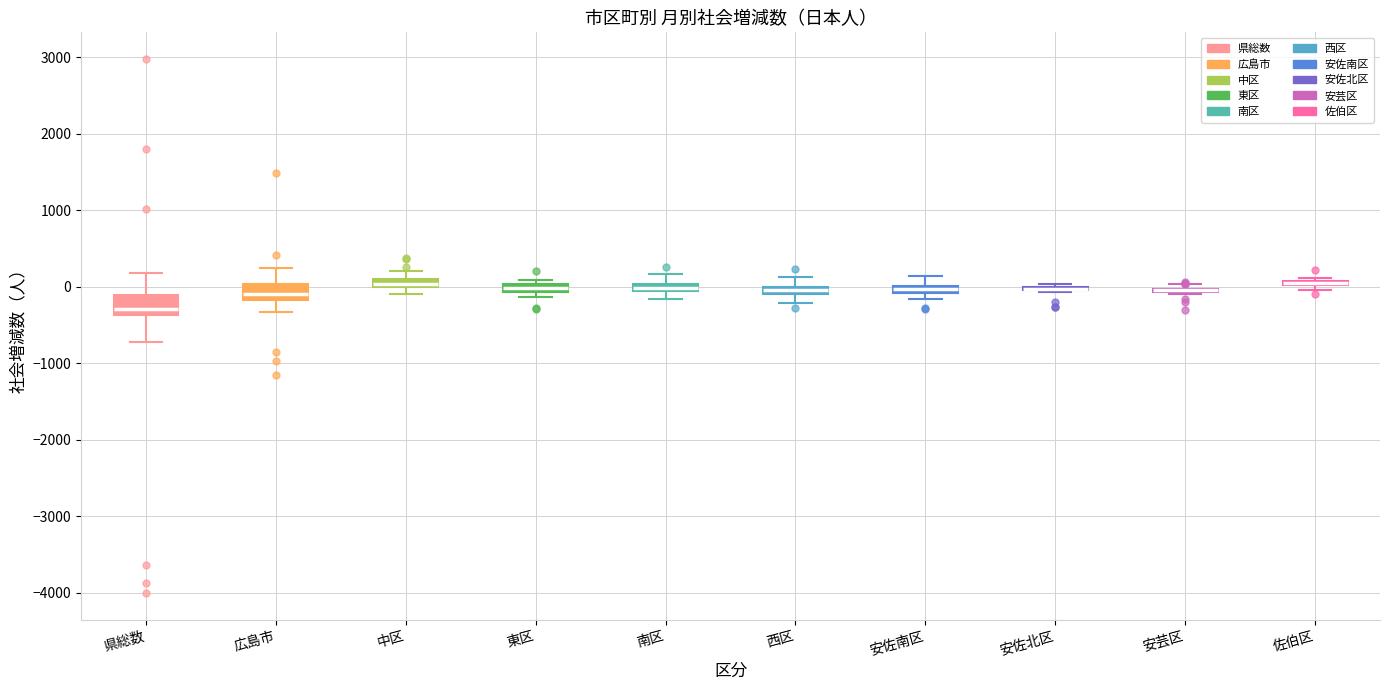

Where is the lower edge of the box for 中区 on the y-axis? The values are not printed on the chart, so give them approximately, as read against the axis.

0